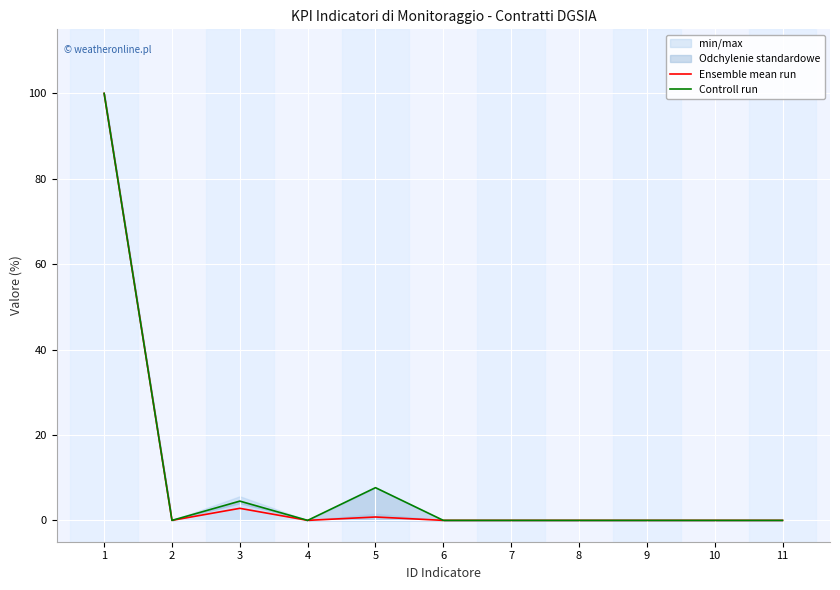

True or false: Ensemble mean run has more than 1 points higher than both neighbors.

True